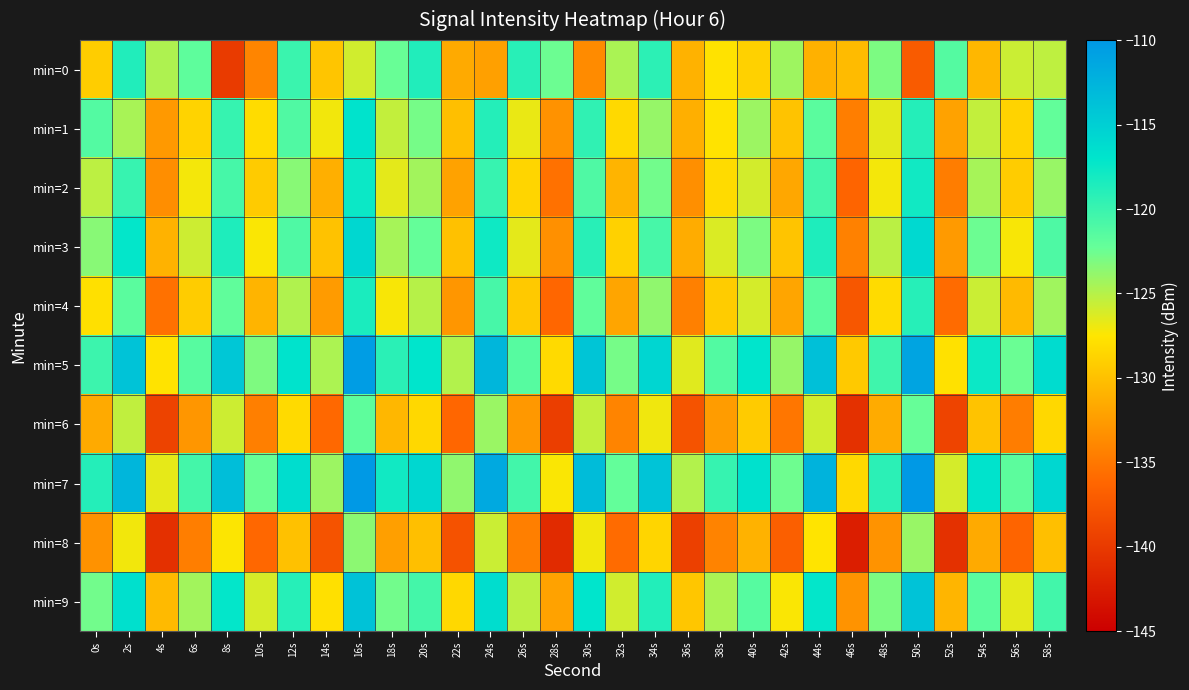

List the series in order of their peak value, highest first.

min=7, min=5, min=9, min=3, min=1, min=2, min=4, min=0, min=6, min=8